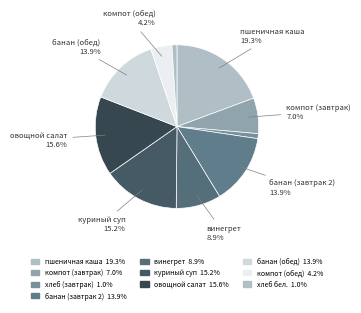

Count the number of slices in the pie.

10